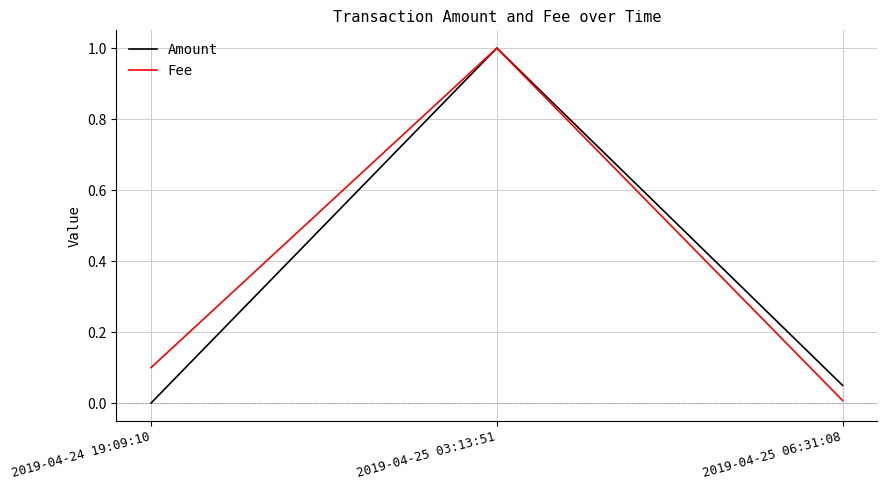

What is the total value across all series at 2019-04-25 03:13:51?

2.0